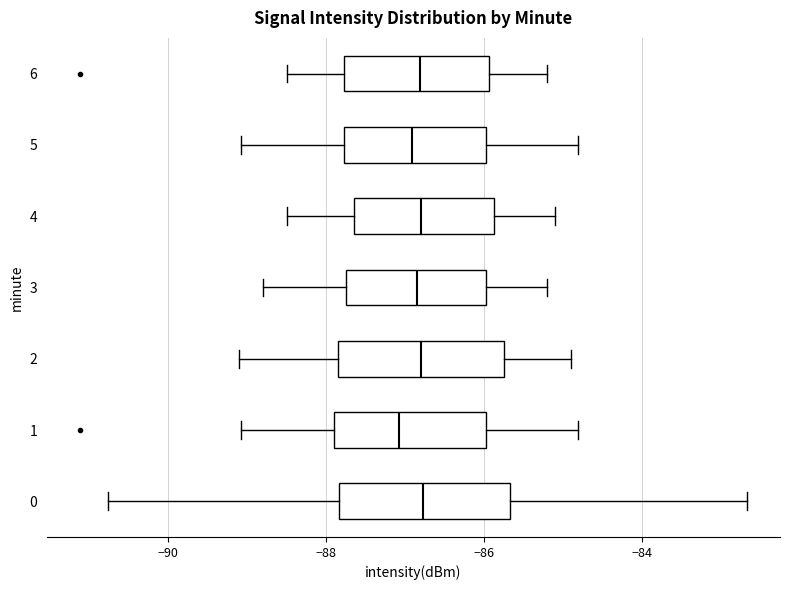

Where is the right edge of the box at y = 1 on the x-axis? The values are not printed on the chart, so give them approximately, as read against the axis.

-86.0